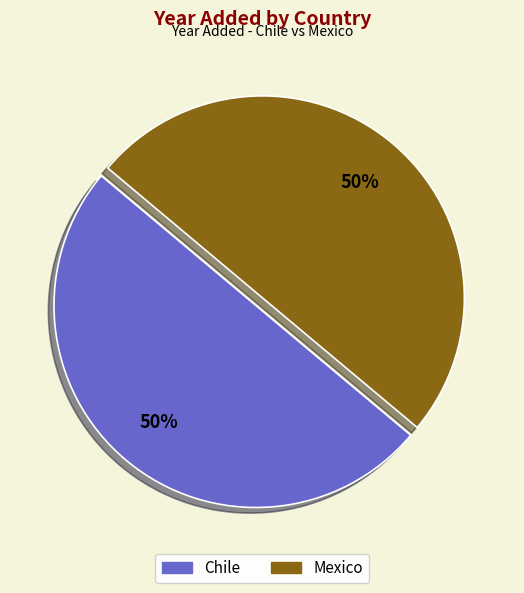

Combined, do Mexico and Chile account for over 50%?

Yes